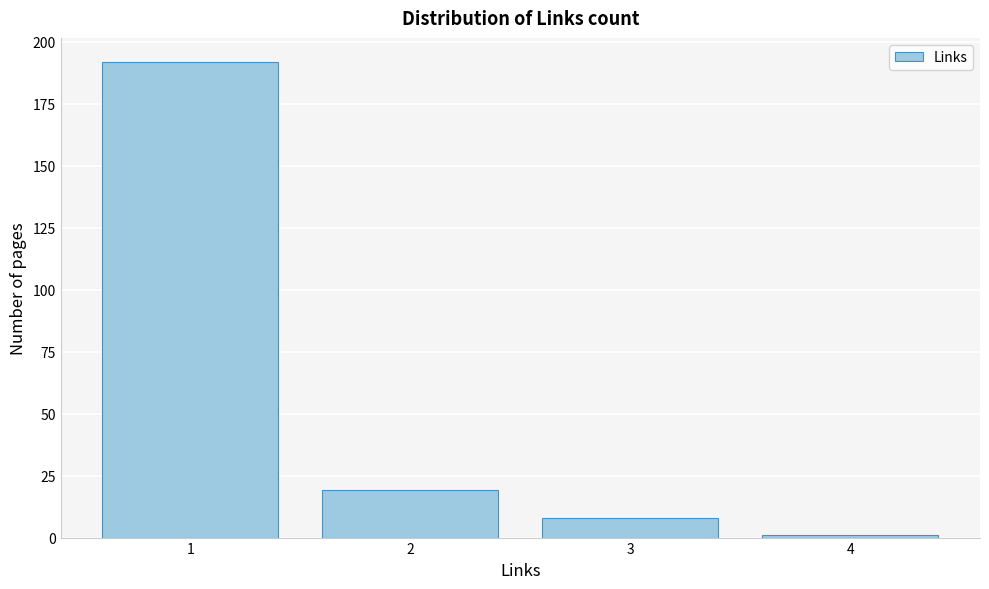

Over which range of the x-axis is the bar tallest?

0.5 to 1.5